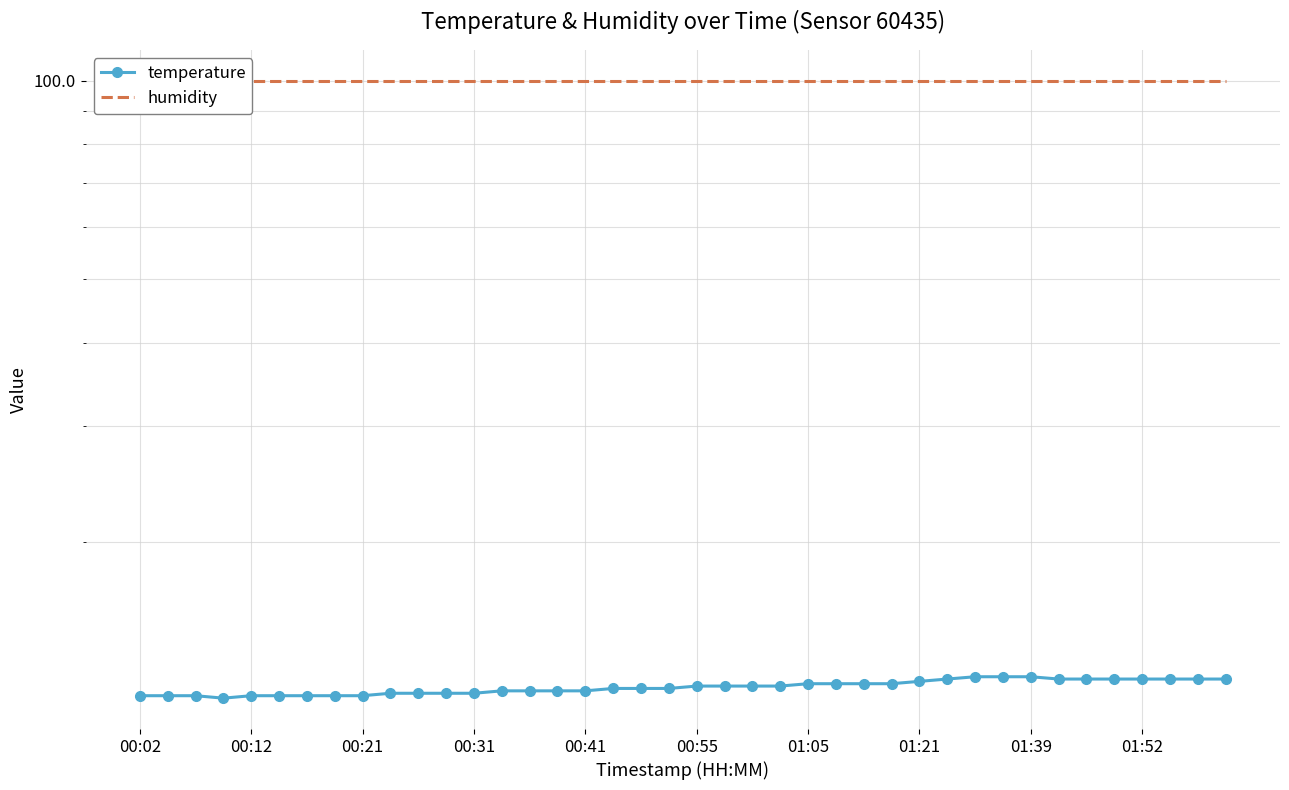

At 01:21, list the series in order from smallest to largest.

temperature, humidity